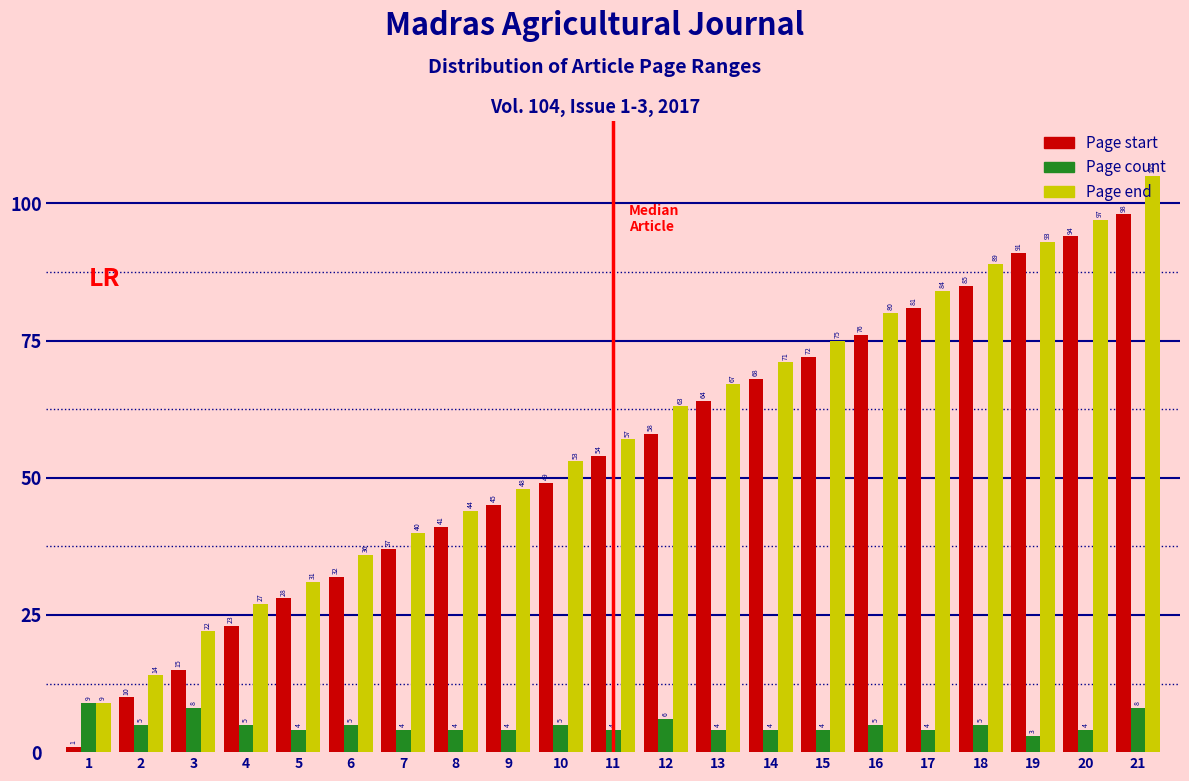

Is it true that Page start equals 85 at 18?

True